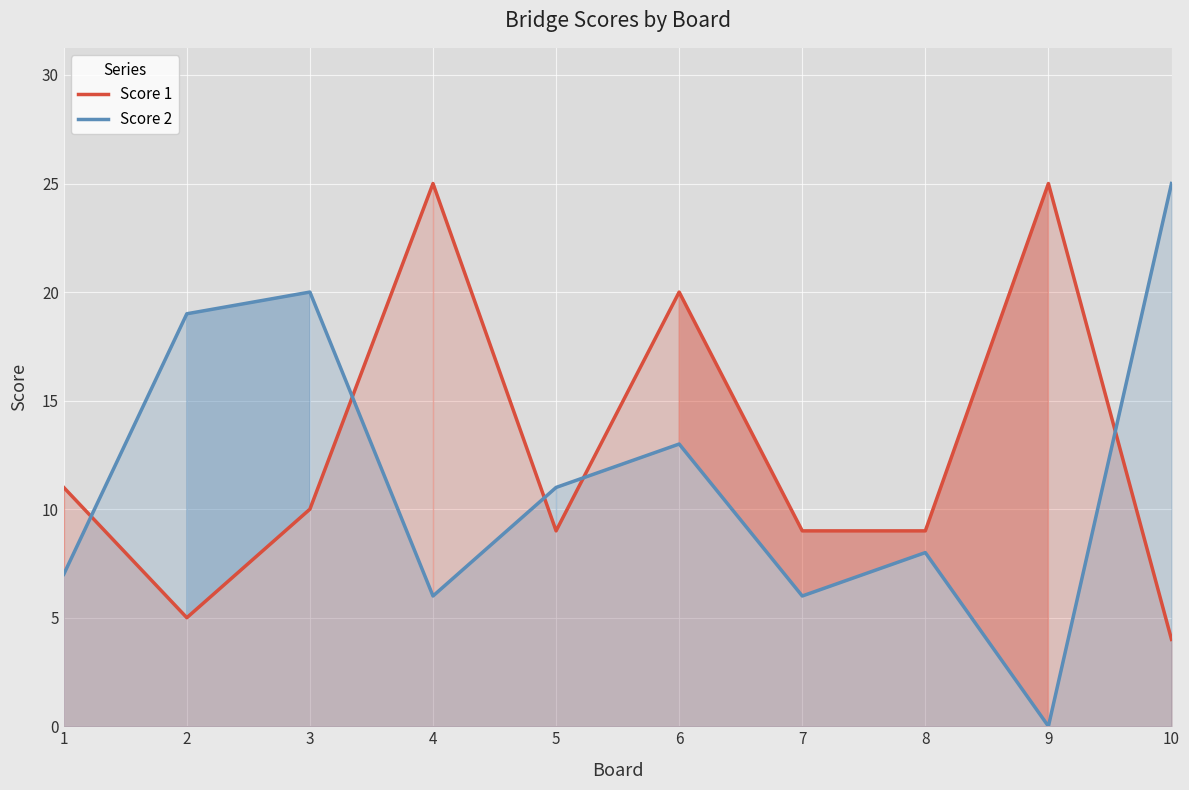

Where do Score 2 and Score 1 first cross each other?

1 and 2